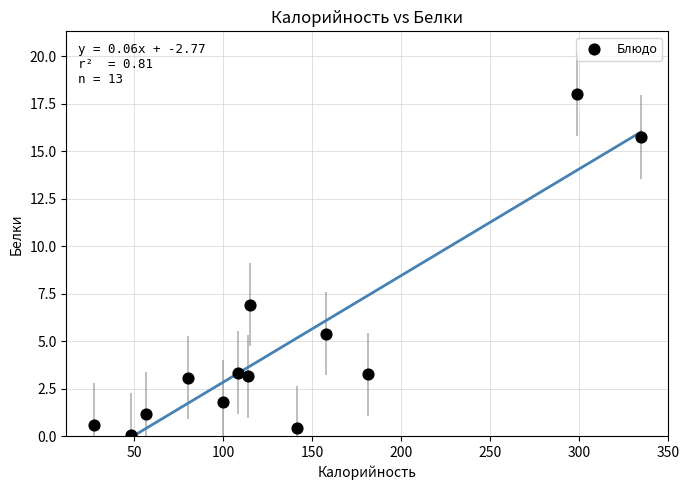

What is the range of X values (max minus min)?

307.3